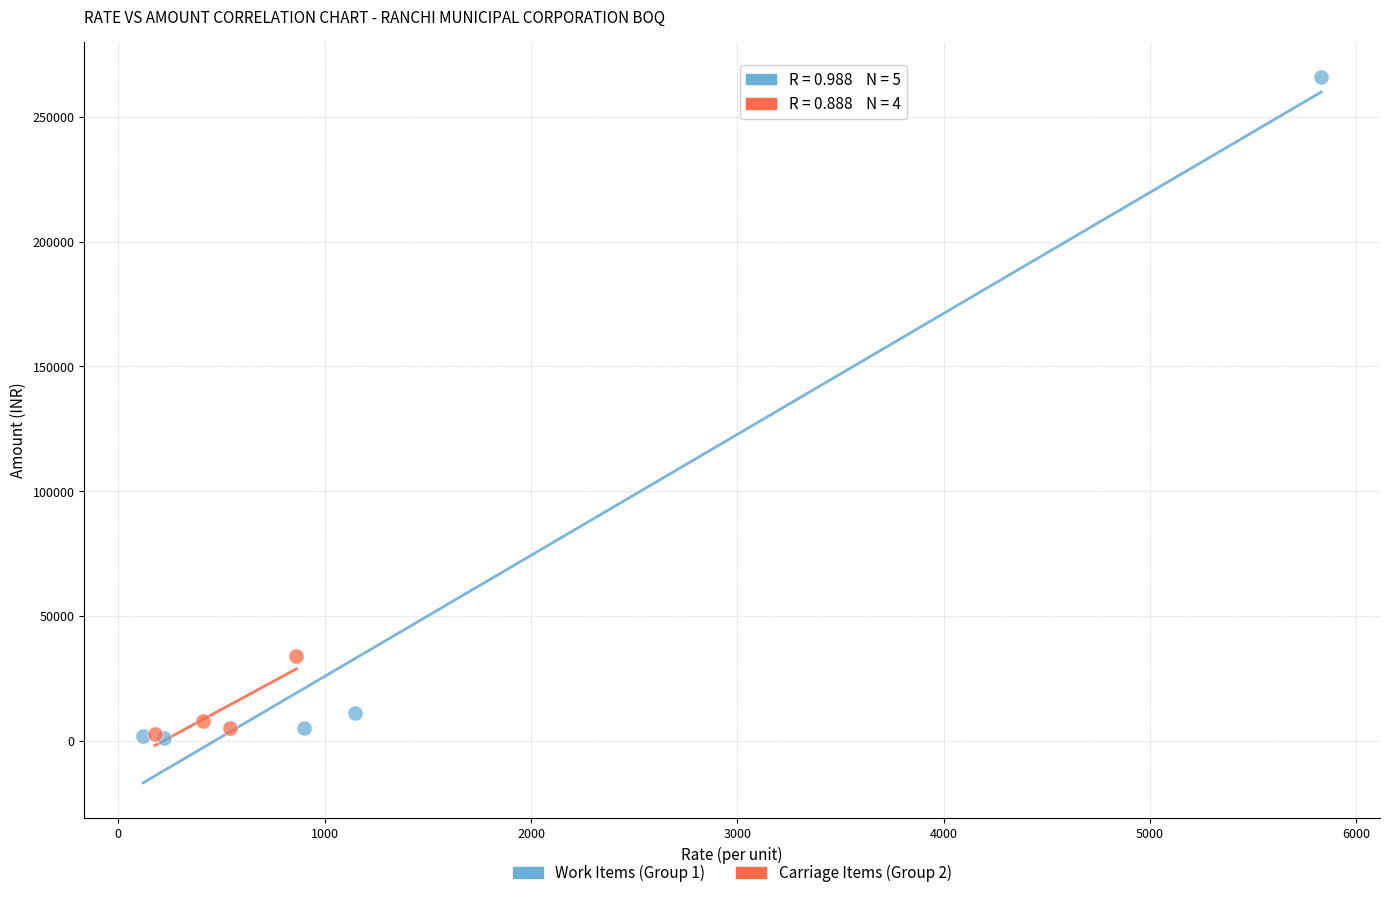

Which series contains the highest Y value?

Work Items (Group 1)